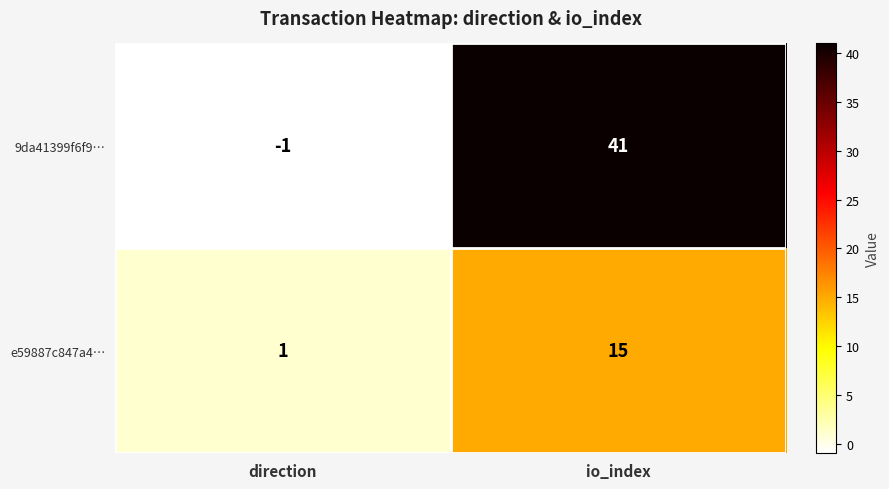

At how many categories does at least one series exceed 2?

1